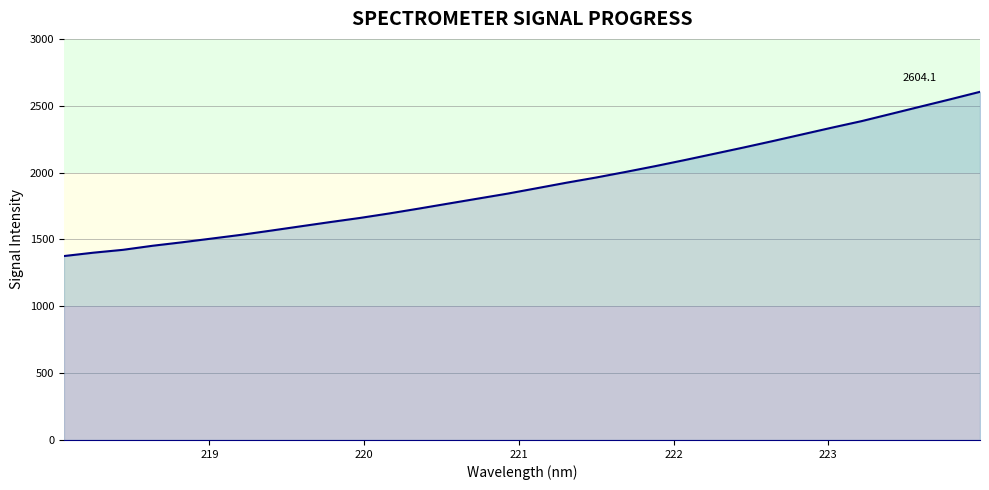

Reading left to right, extract all data points from this chart.

1375.6	1400.9	1422.4	1452.7	1478.7	1506.6	1534.7	1566.0	1597.9	1629.7	1660.4	1694.3	1730.6	1768.1	1805.4	1842.5	1883.3	1924.4	1963.1	2004.9	2048.2	2093.7	2140.7	2187.9	2236.7	2286.7	2336.9	2385.5	2439.9	2494.4	2548.6	2604.1